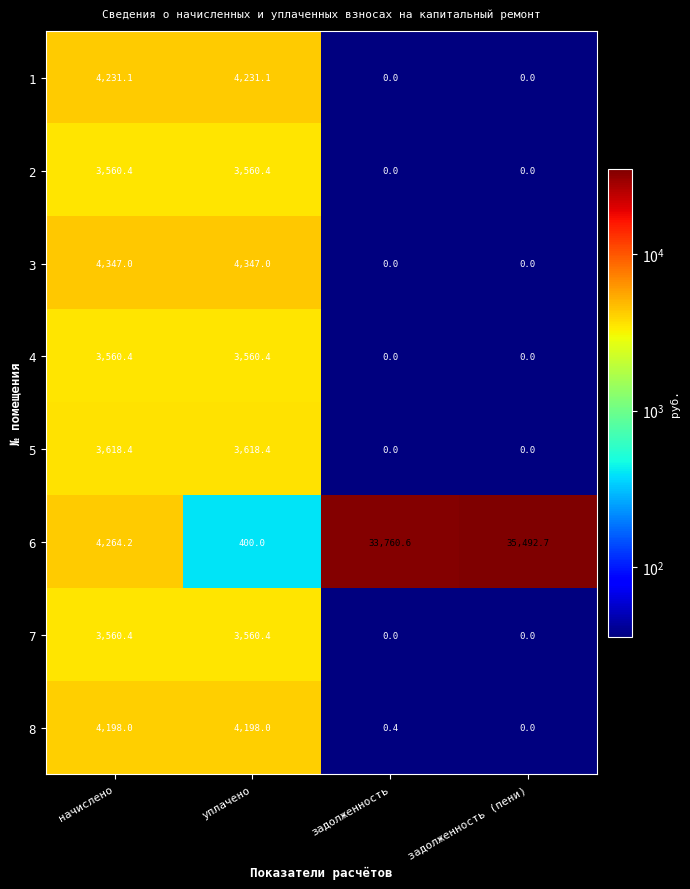

What is the maximum value for 7?

3560.4